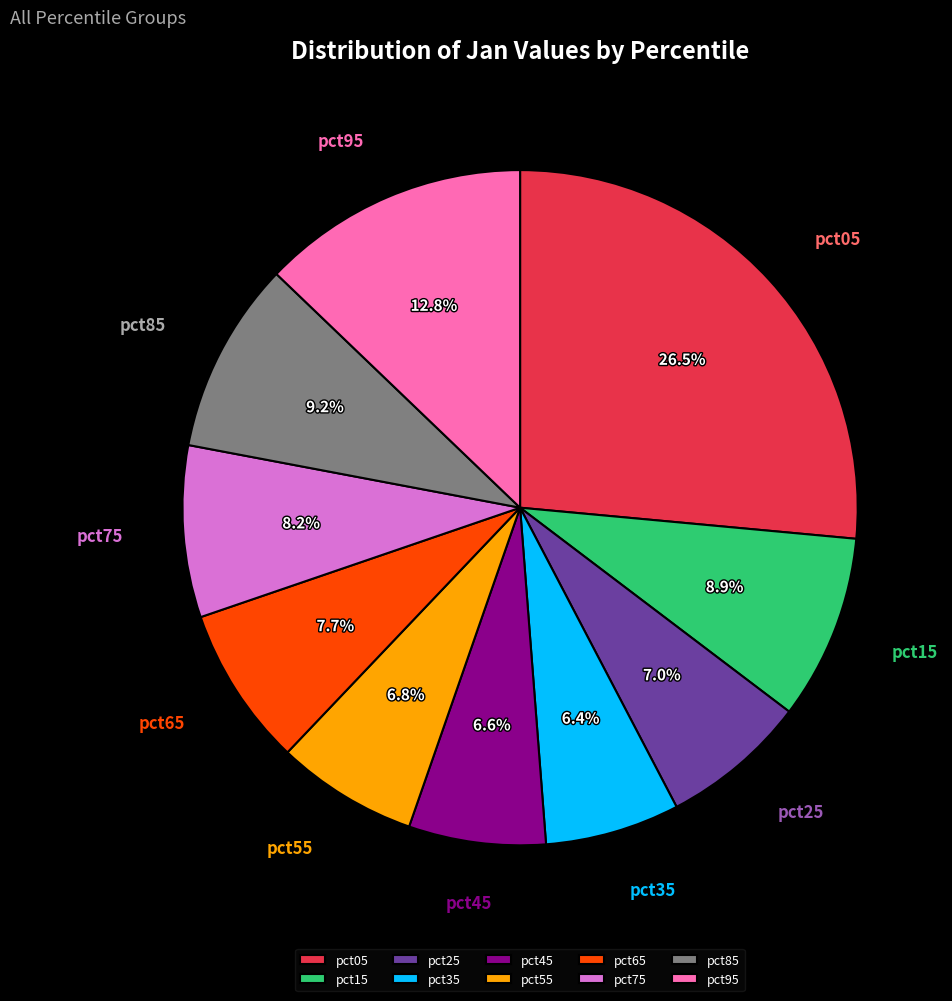

To the nearest percent, what is the average slice percentage?

10%